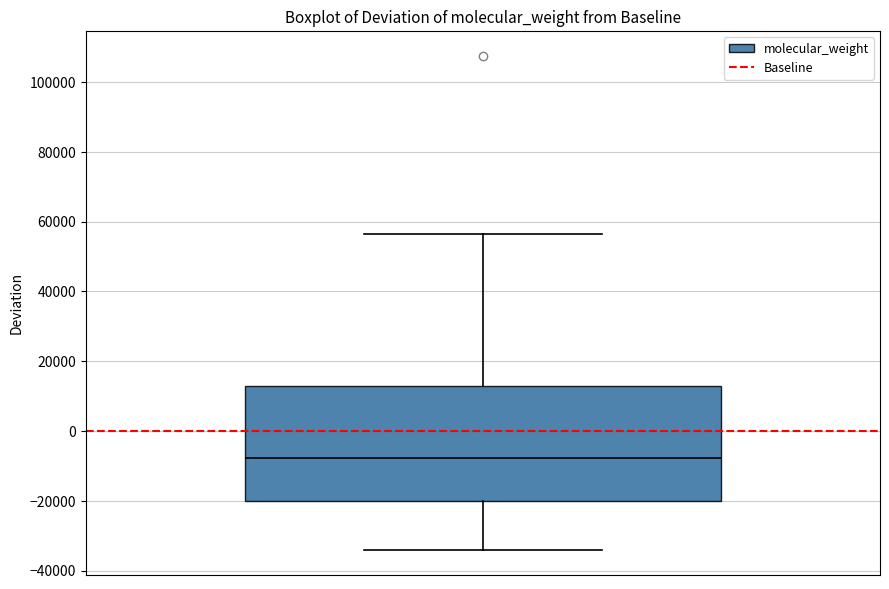

Transcribe this box plot: give where the median line is, the range the box spans, and where the two whiskers end, as read against the y-axis. The values are not printed on the chart, so give them approximately, as read against the axis.

median -8000, box -20000 to 12000, whiskers -34000 to 56000